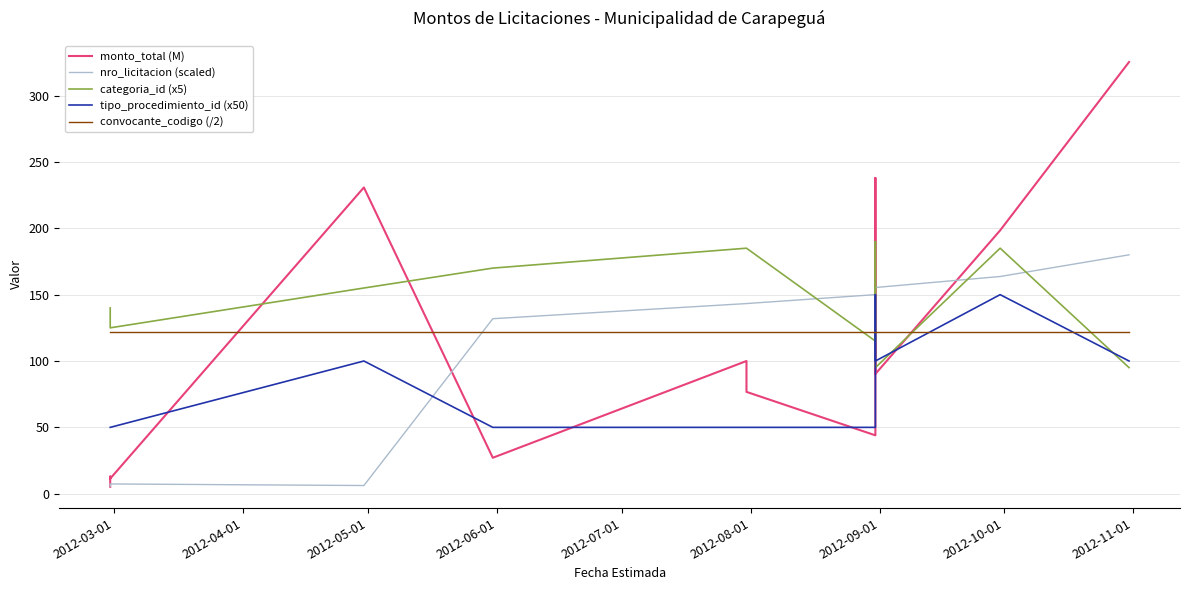

The value of nro_licitacion (scaled) at 2012-03-01 is 9.9. True or false?

False